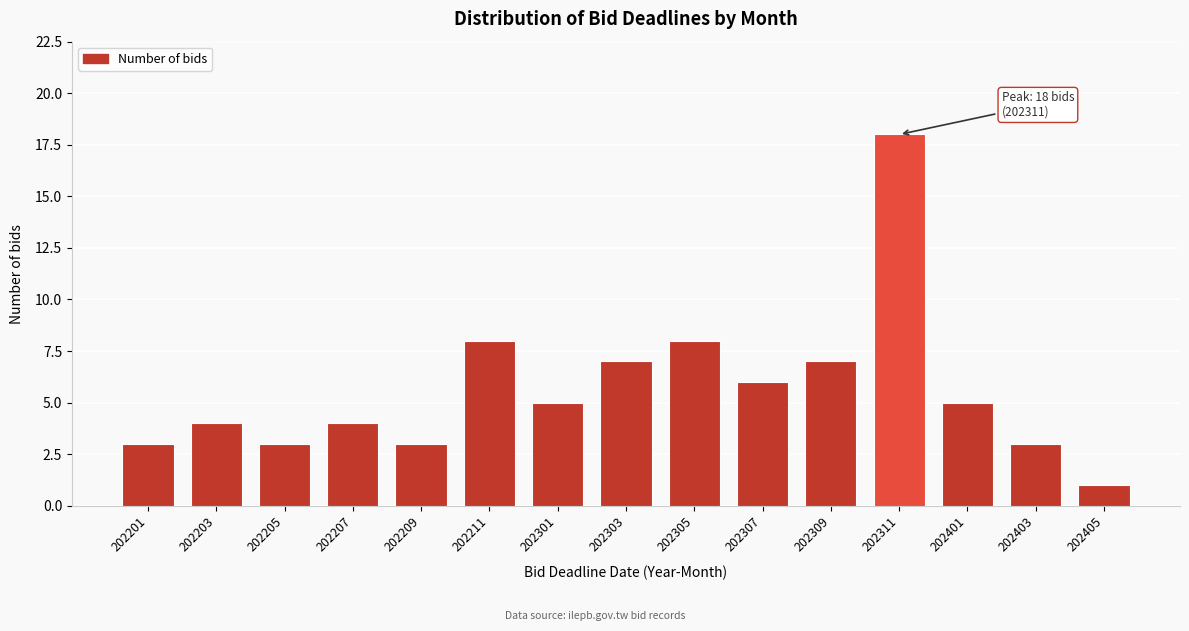

Reading left to right, transcribe all the data shown in this chart.

3	4	3	4	3	8	5	7	8	6	7	18	5	3	1